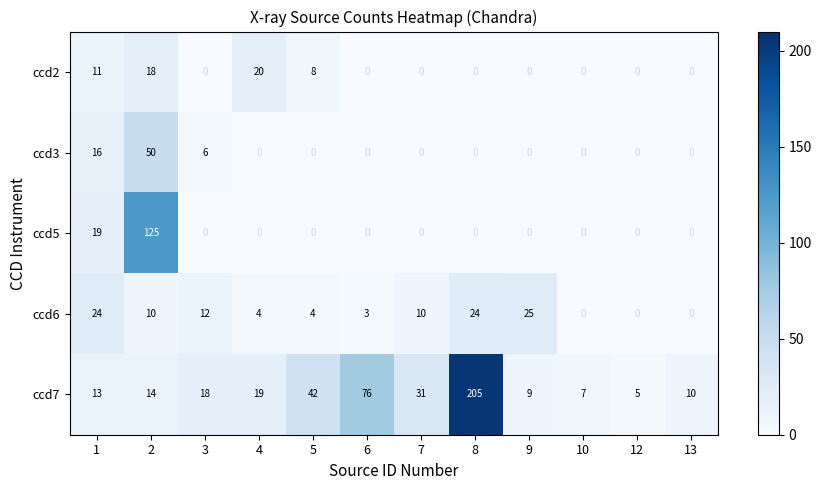

Which series changed the most between 6 and 10?

ccd7